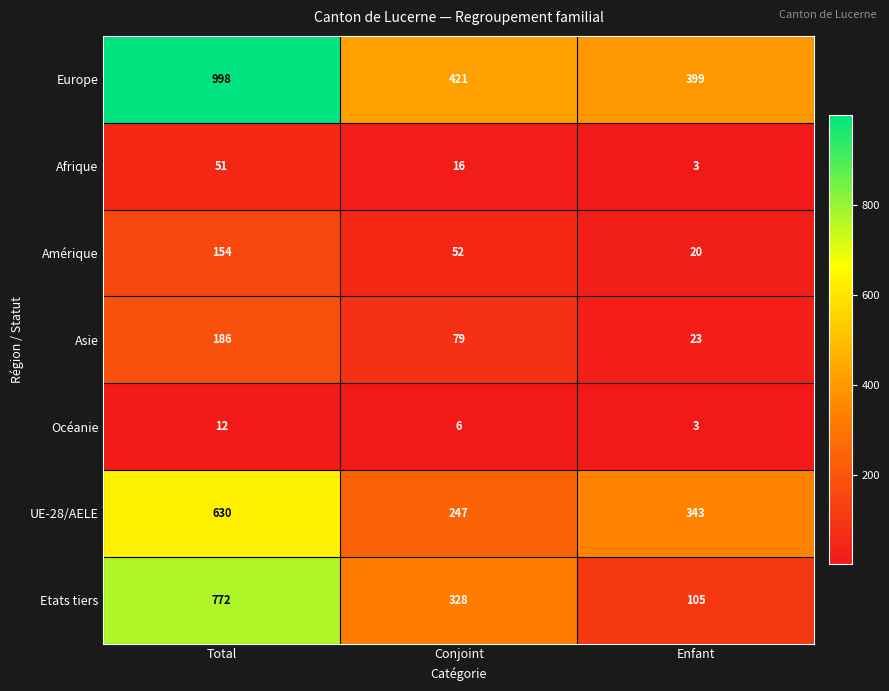

What is the sum of all Asie values?

288